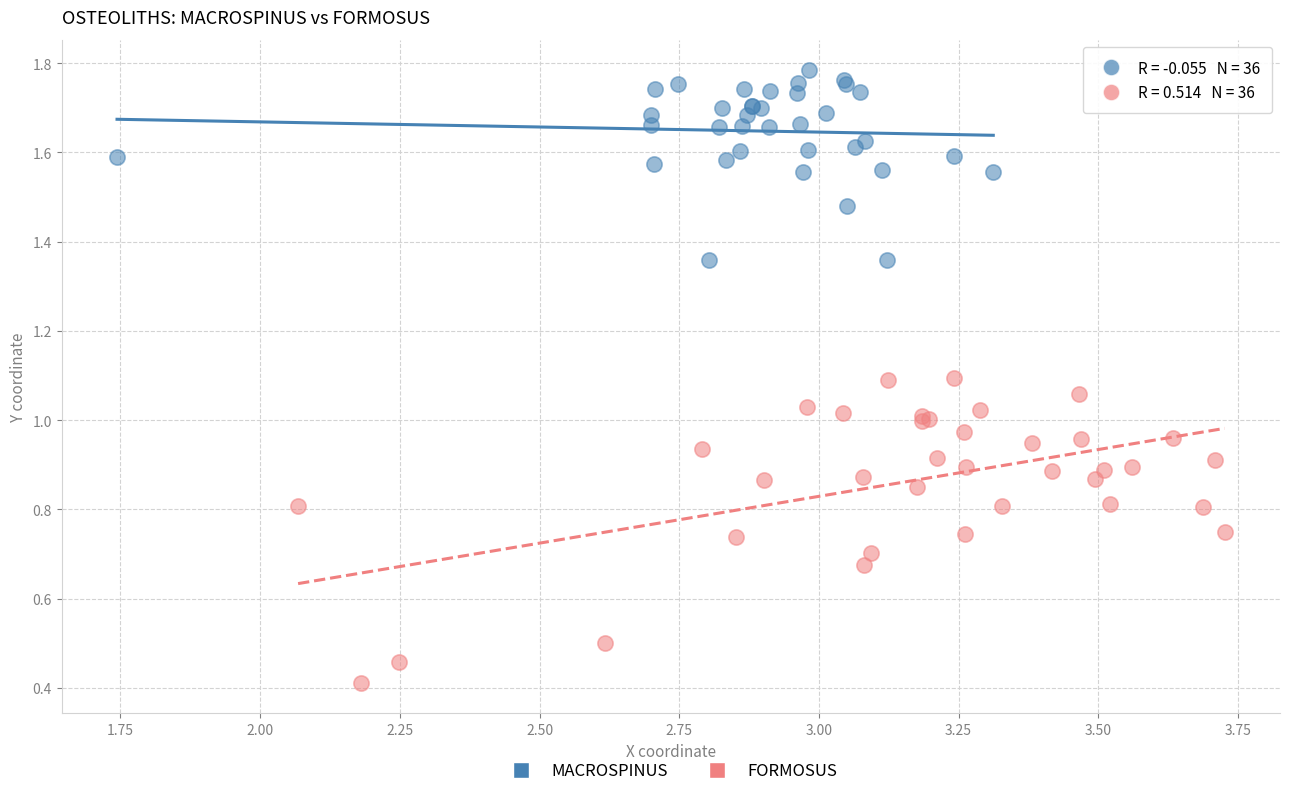

Which series contains the highest Y value?

MACROSPINUS